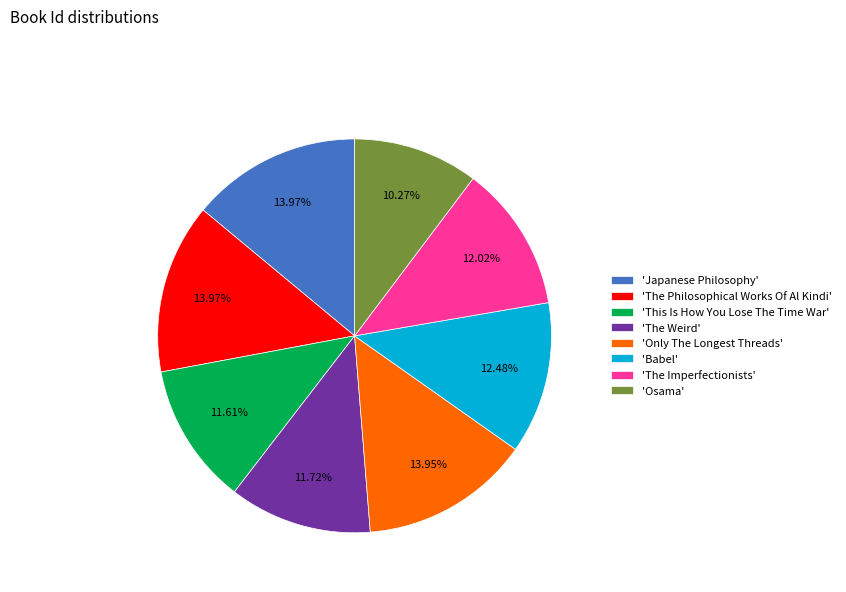

Which slice is the smallest?

'Osama'